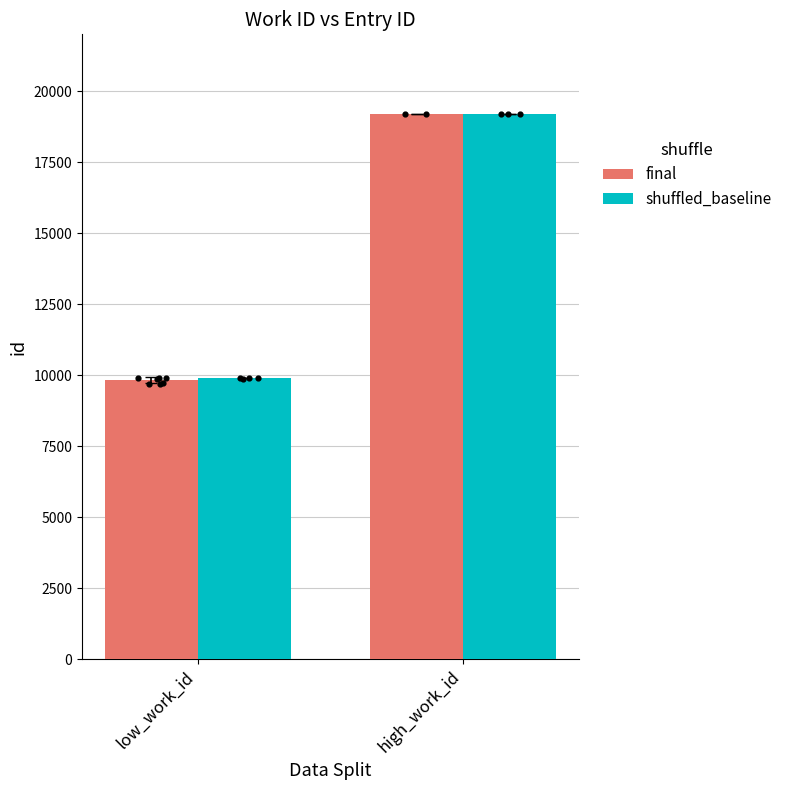

Which series has the largest total across all categories?

shuffled_baseline